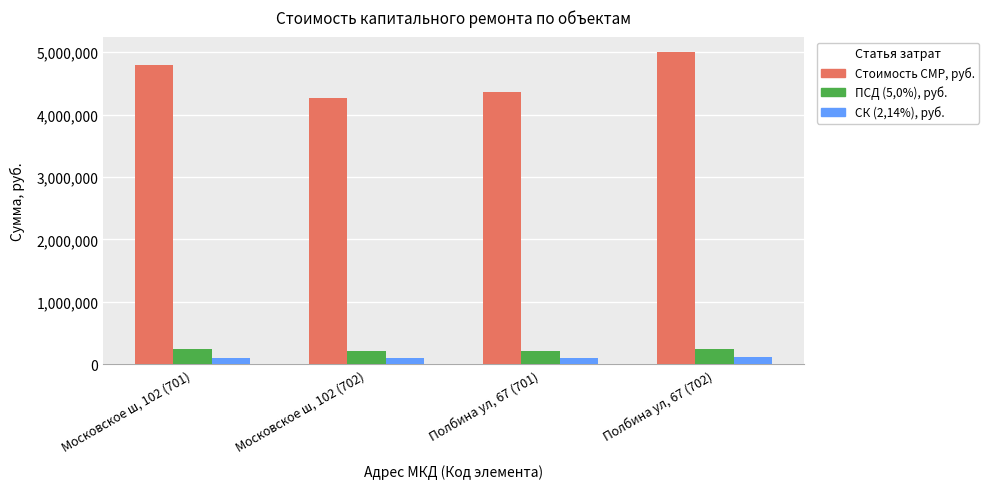

What is the difference between the maximum and minimum values in the ПСД (5,0%), руб. series?

36840.4